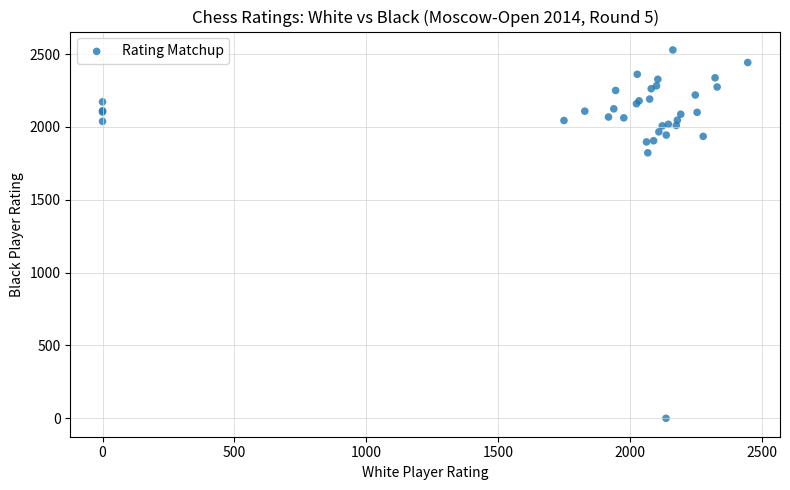

What Y value in the scatter plot is closest to 1264?

1822